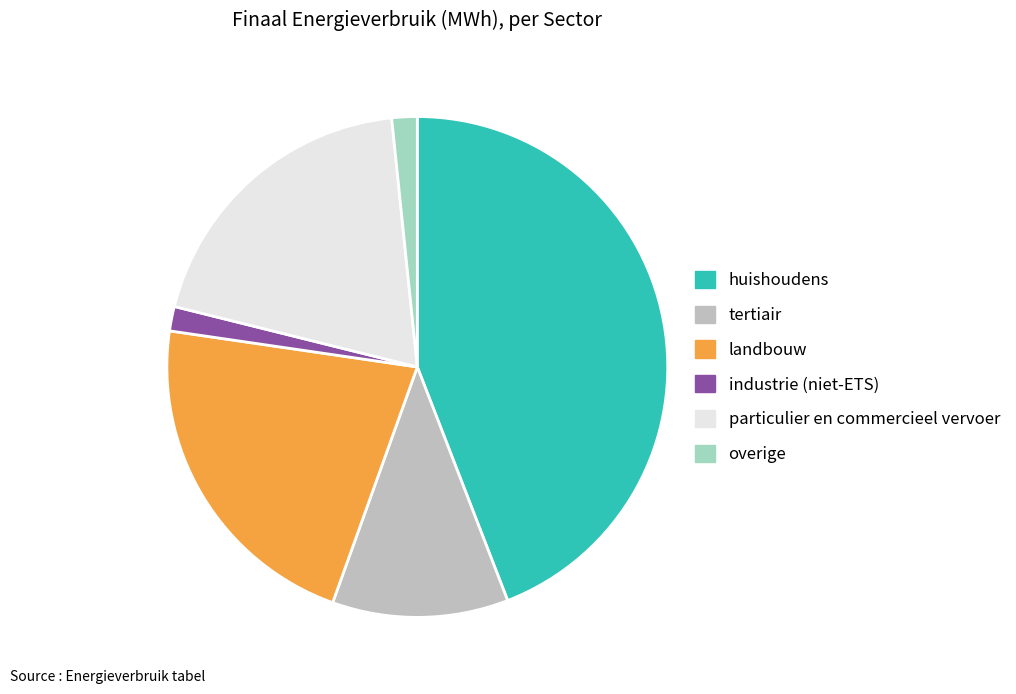

Combined, do huishoudens and landbouw account for over 50%?

Yes